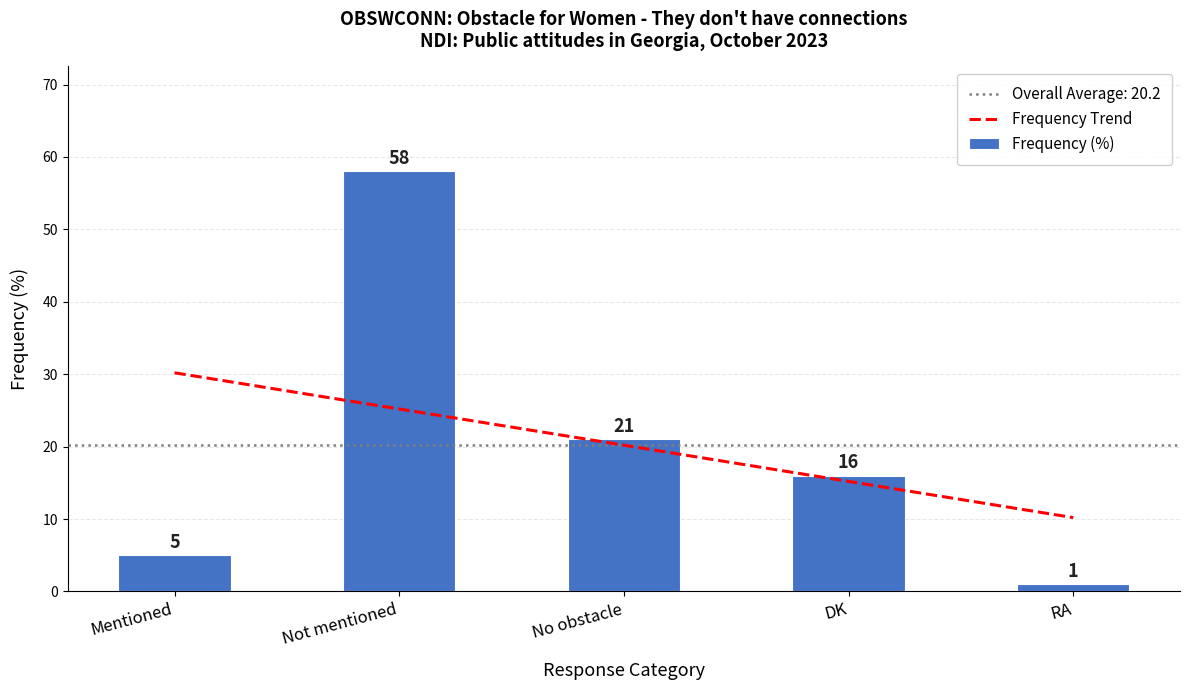

What is the change in value from Mentioned to No obstacle?

+16